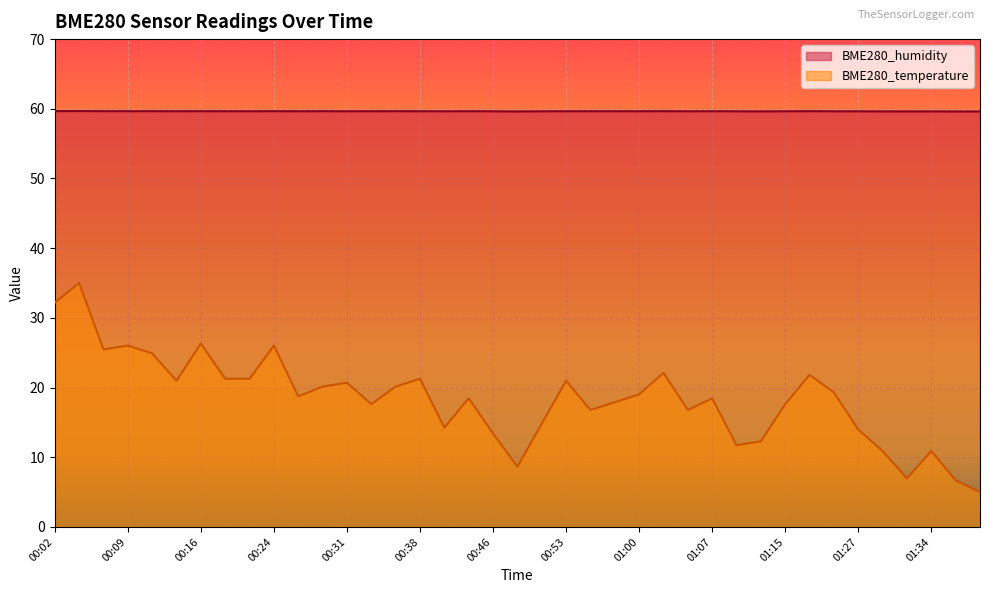

List the series in order of their peak value, lowest first.

BME280_temperature, BME280_humidity